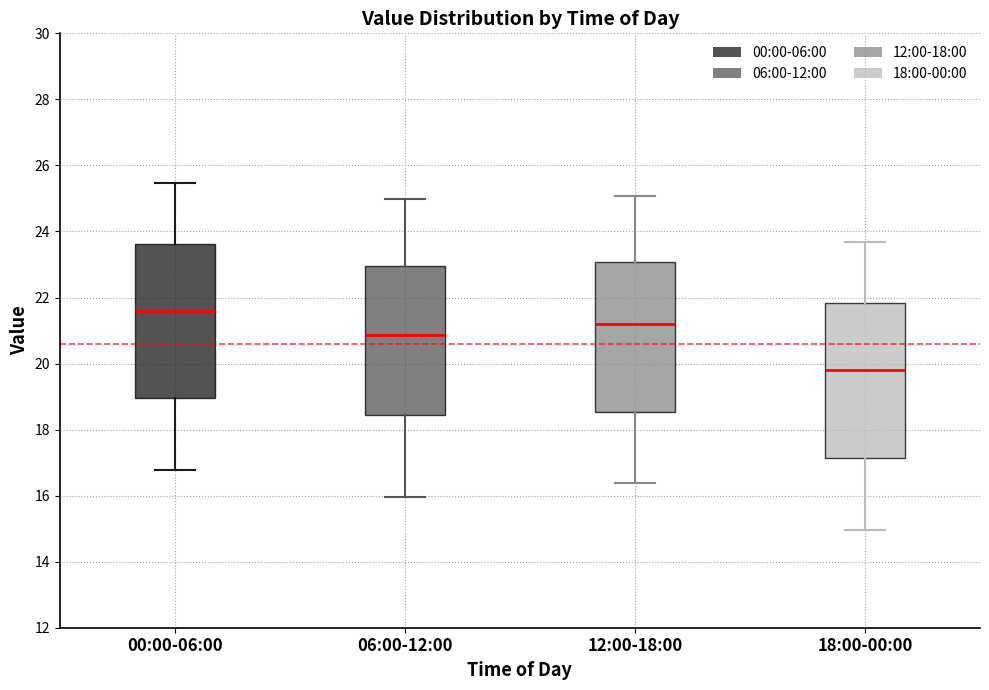

Reading left to right, read every box against the y-axis: the position of its median line, the range the box covers, and the ends of its whiskers. The values are not printed on the chart, so give them approximately, as read against the axis.

00:00-06:00: median 21.6, box 19.0 to 23.6, whiskers 16.8 to 25.4
06:00-12:00: median 20.8, box 18.4 to 23.0, whiskers 16.0 to 25.0
12:00-18:00: median 21.2, box 18.6 to 23.0, whiskers 16.4 to 25.0
18:00-00:00: median 19.8, box 17.2 to 21.8, whiskers 15.0 to 23.6